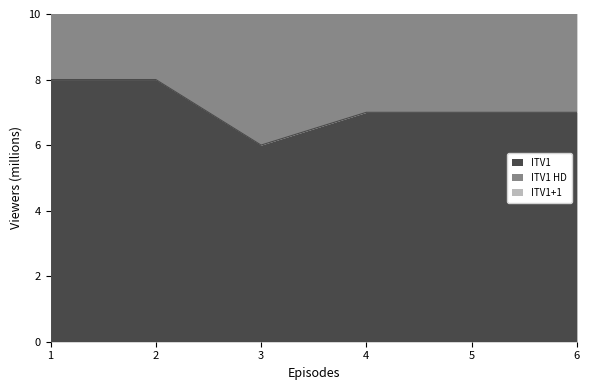

At which category is the sum across all series the highest?

1